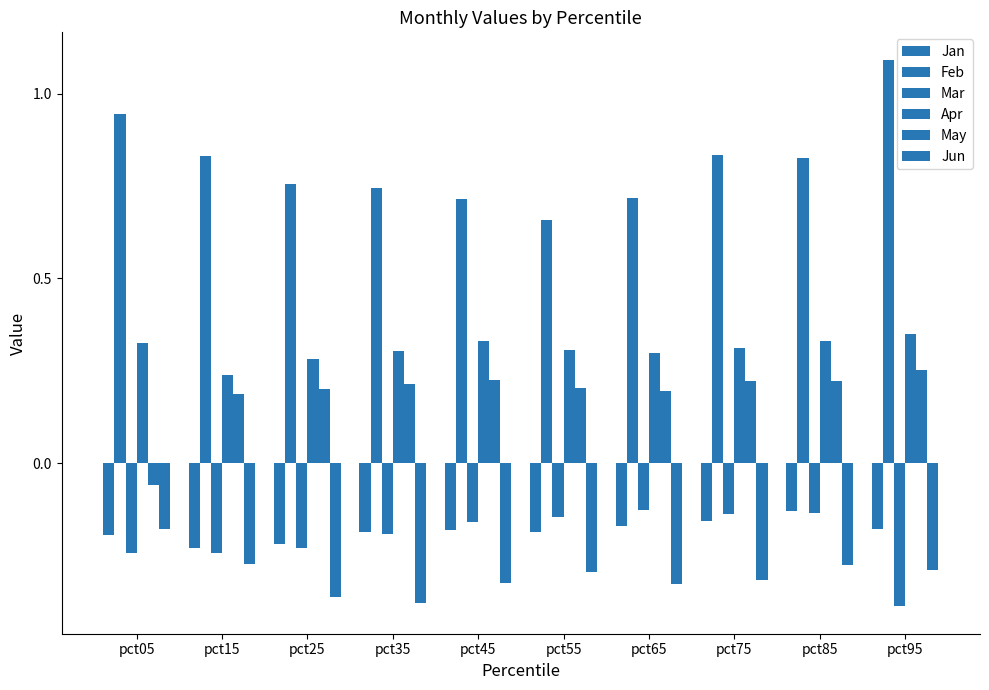

What is the total value across all series at pct55?

0.5